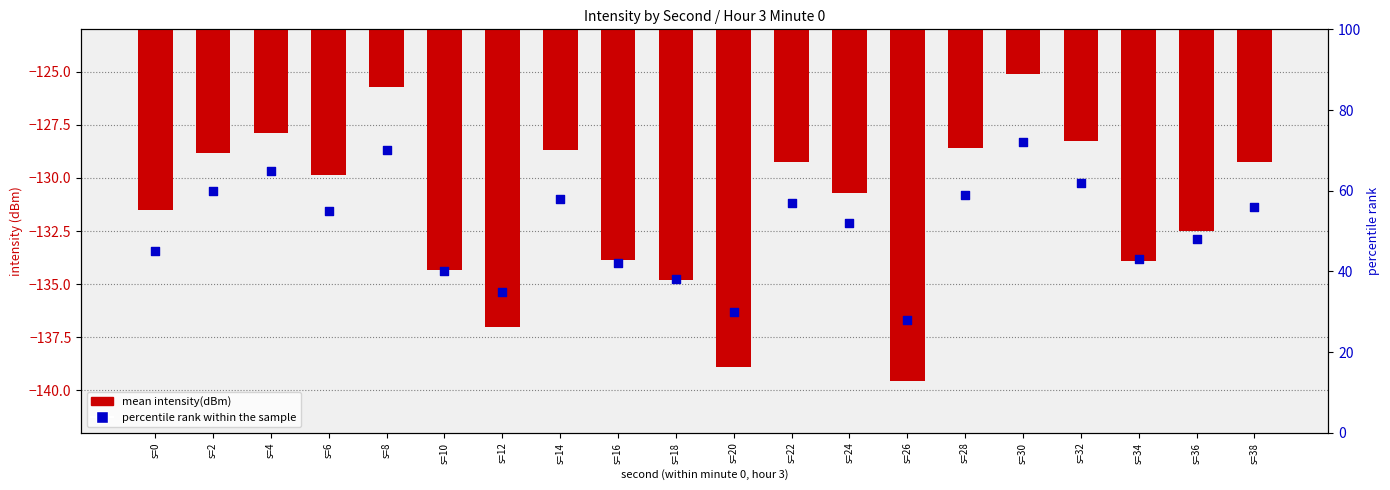

Which series has the largest total across all categories?

percentile rank within the sample